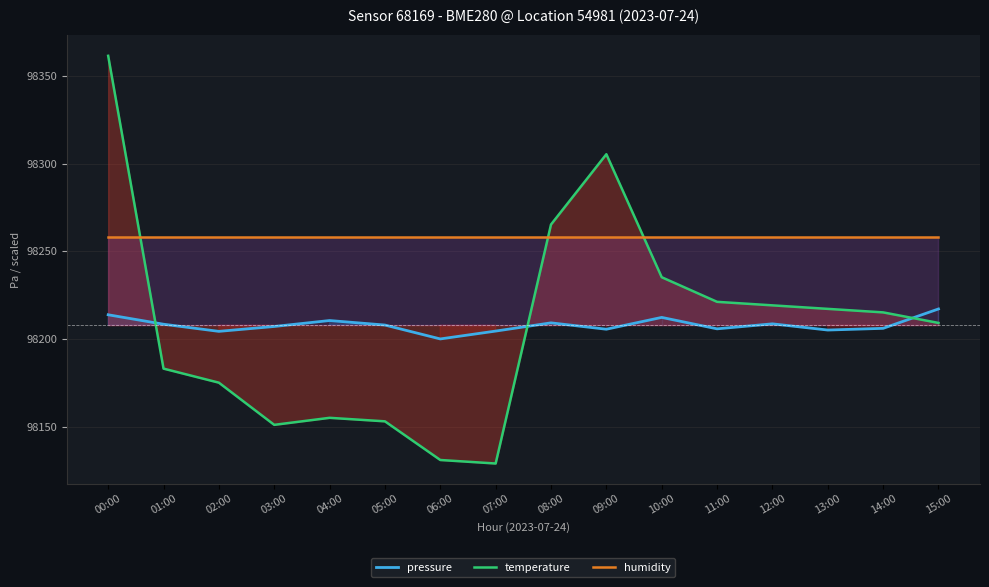

Which series changed the most between 10:00 and 12:00?

temperature